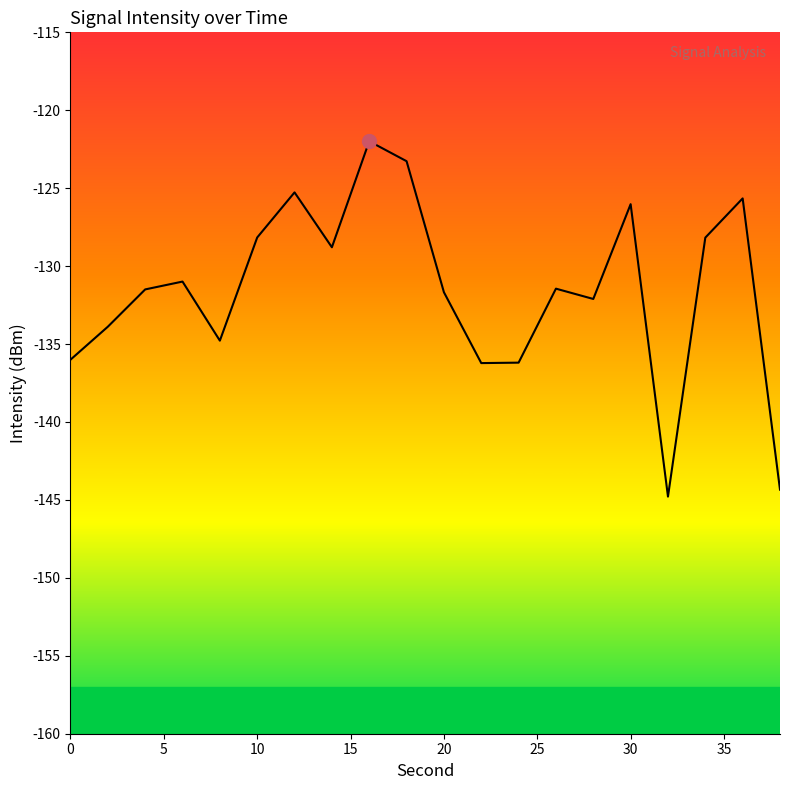

Which label corresponds to the largest value in the chart?

16